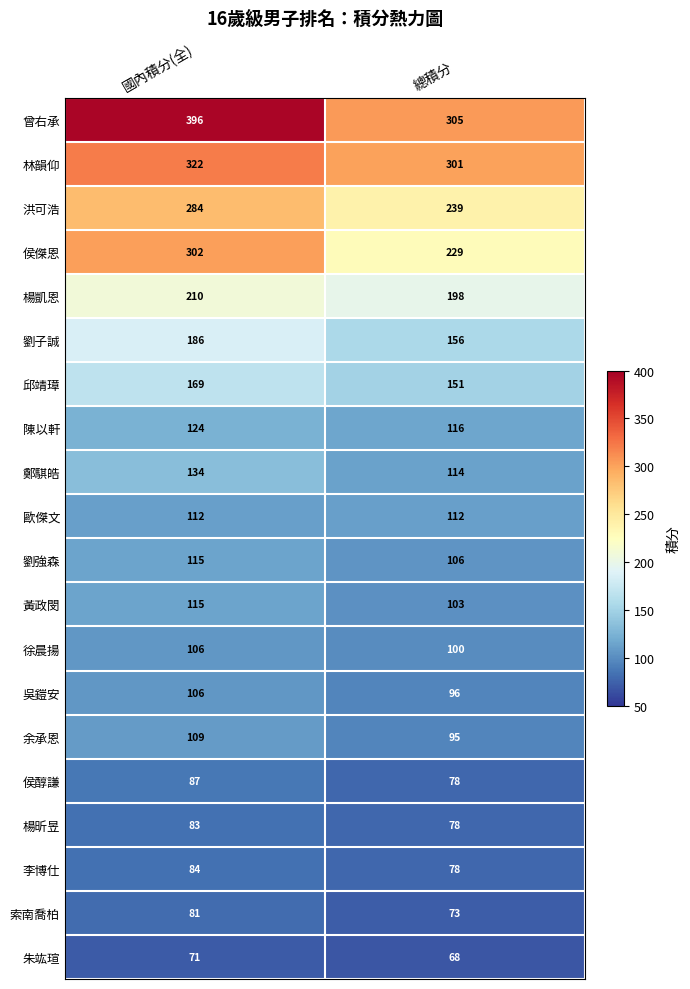

At which category is the sum across all series the highest?

國內積分(全)